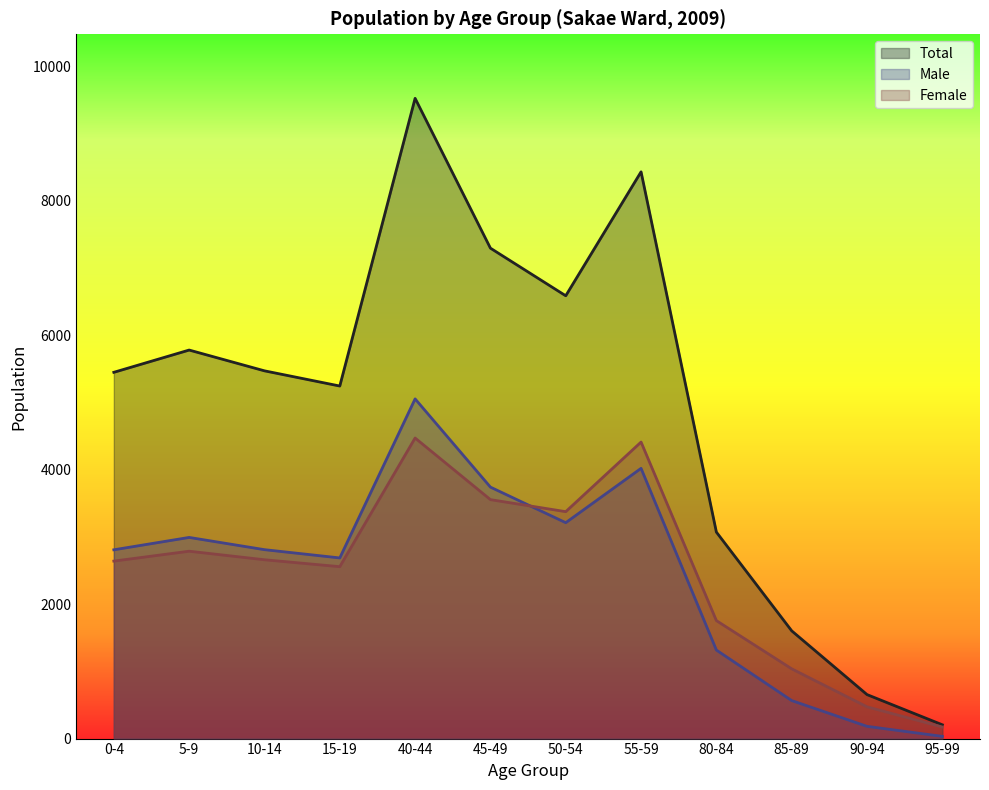

True or false: Total and Female intersect in this chart.

False